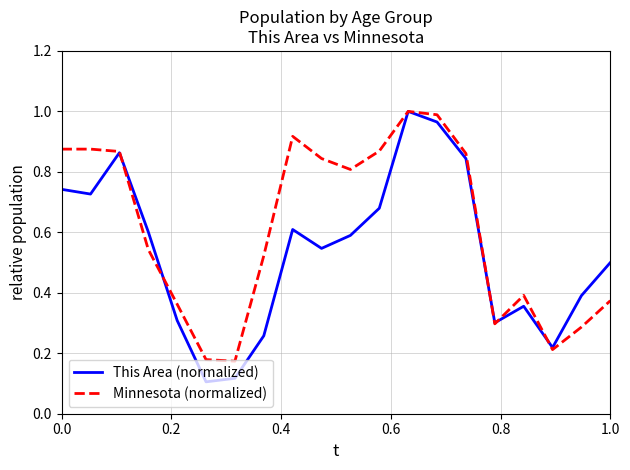

Which series has the largest total across all categories?

Minnesota (normalized)